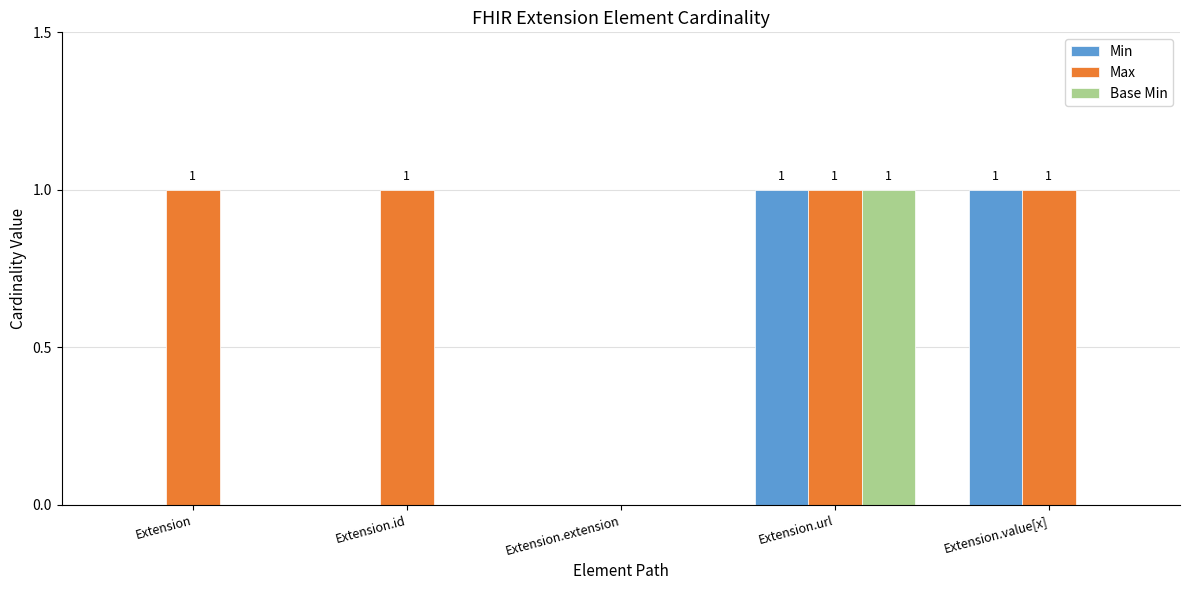

Reading left to right, list all the values displayed in this chart.

Min: Extension=0	Extension.id=0	Extension.extension=0	Extension.url=1	Extension.value[x]=1
Max: Extension=1	Extension.id=1	Extension.extension=0	Extension.url=1	Extension.value[x]=1
Base Min: Extension=0	Extension.id=0	Extension.extension=0	Extension.url=1	Extension.value[x]=0